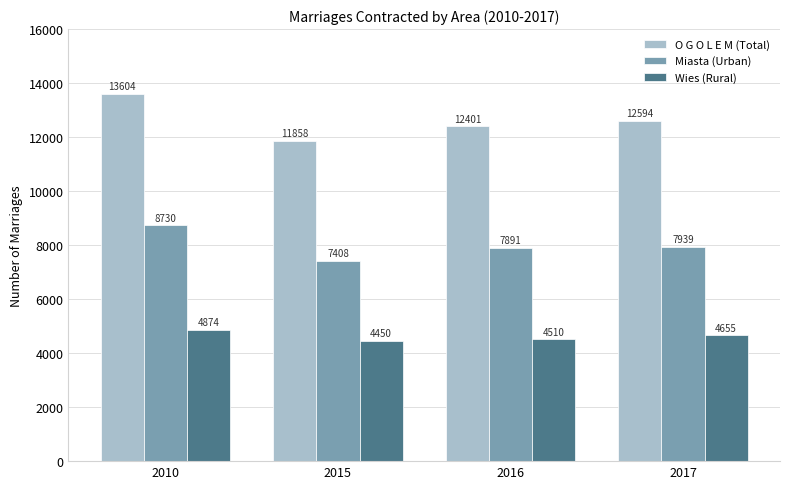

What is the value of the Miasta (Urban) bar at the 3rd from the left?

7891